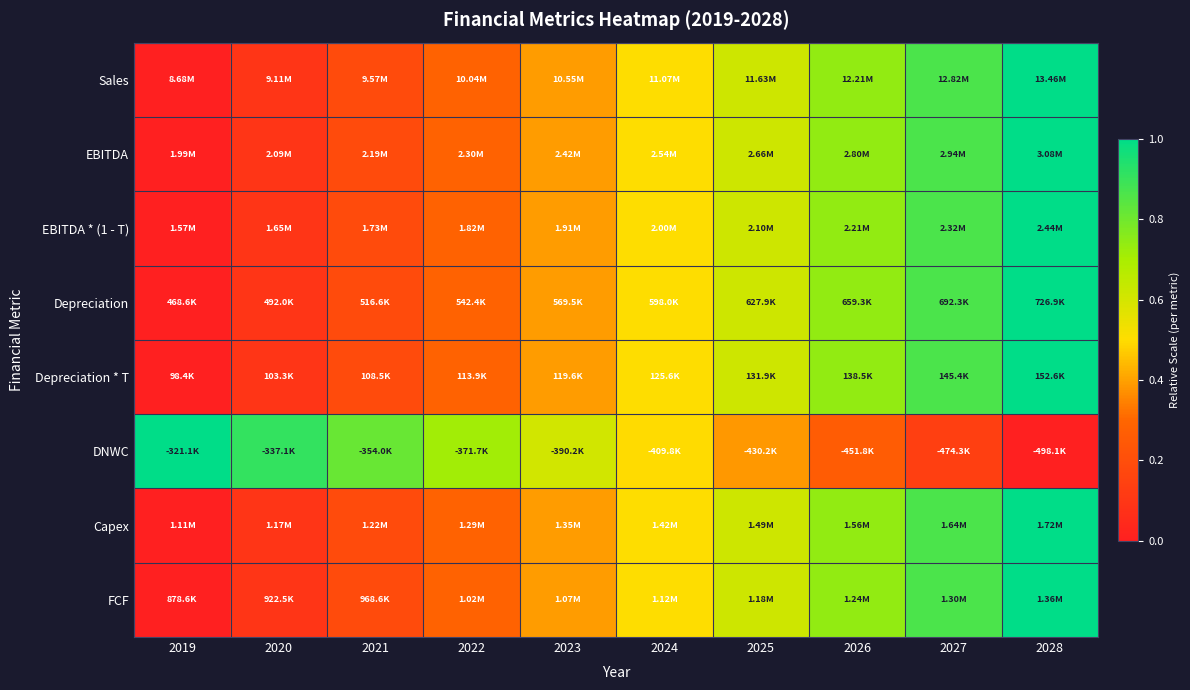

Reading left to right, transcribe all the data shown in this chart.

Sales: 2019=0.0	2020=0.1	2021=0.2	2022=0.3	2023=0.4	2024=0.5	2025=0.6	2026=0.7	2027=0.9	2028=1.0
EBITDA: 2019=0.0	2020=0.1	2021=0.2	2022=0.3	2023=0.4	2024=0.5	2025=0.6	2026=0.7	2027=0.9	2028=1.0
EBITDA * (1 - T): 2019=0.0	2020=0.1	2021=0.2	2022=0.3	2023=0.4	2024=0.5	2025=0.6	2026=0.7	2027=0.9	2028=1.0
Depreciation: 2019=0.0	2020=0.1	2021=0.2	2022=0.3	2023=0.4	2024=0.5	2025=0.6	2026=0.7	2027=0.9	2028=1.0
Depreciation * T: 2019=0.0	2020=0.1	2021=0.2	2022=0.3	2023=0.4	2024=0.5	2025=0.6	2026=0.7	2027=0.9	2028=1.0
DNWC: 2019=1.0	2020=0.9	2021=0.8	2022=0.7	2023=0.6	2024=0.5	2025=0.4	2026=0.3	2027=0.1	2028=0.0
Capex: 2019=0.0	2020=0.1	2021=0.2	2022=0.3	2023=0.4	2024=0.5	2025=0.6	2026=0.7	2027=0.9	2028=1.0
FCF: 2019=0.0	2020=0.1	2021=0.2	2022=0.3	2023=0.4	2024=0.5	2025=0.6	2026=0.7	2027=0.9	2028=1.0